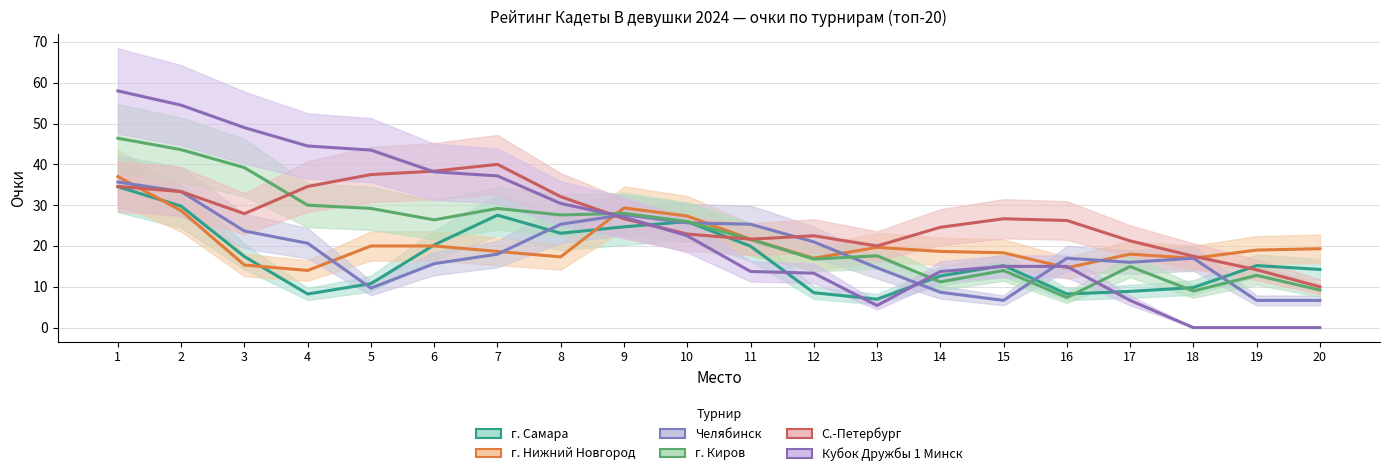

What is the average value of the Кубок Дружбы 1 Минск series?

24.4